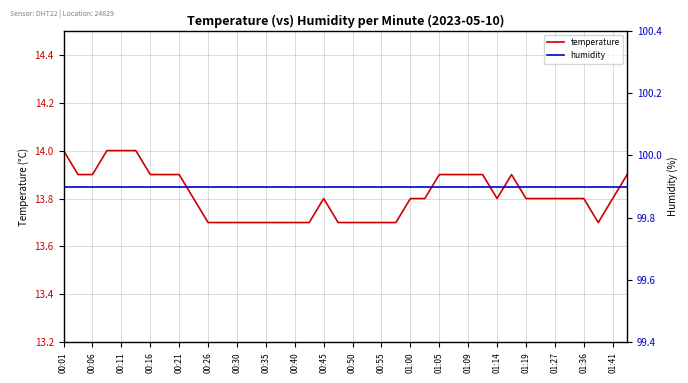

The value of temperature at 00:30 is 13.7. True or false?

True